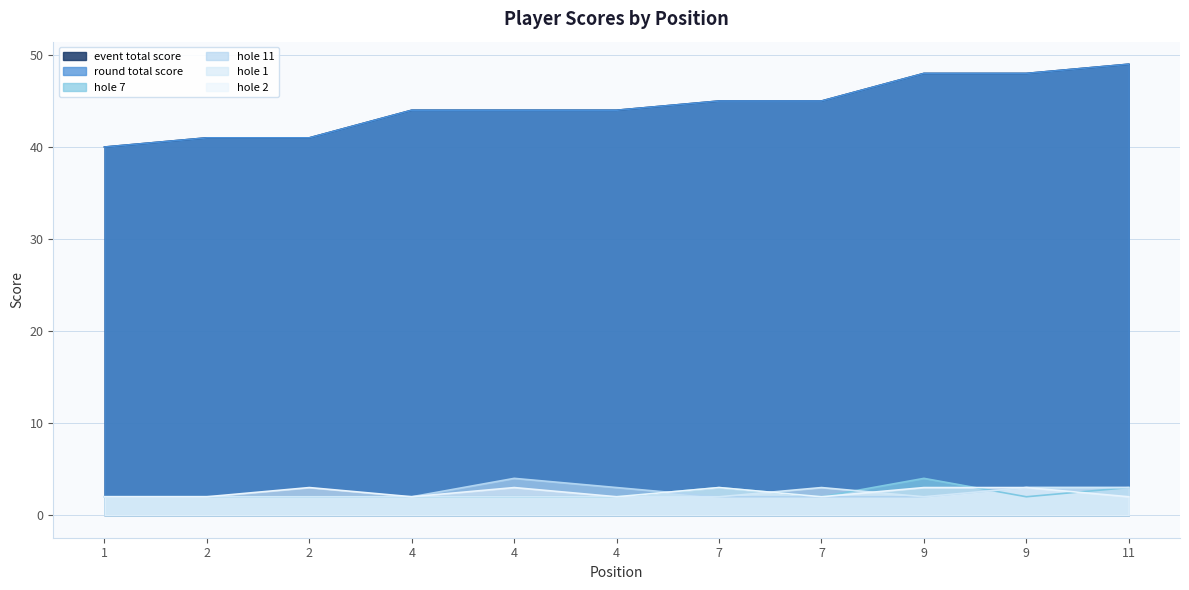

Rank the series by their maximum value, from lowest to highest.

hole_1, hole_2, hole_7, hole_11, event_total_score, round_total_score